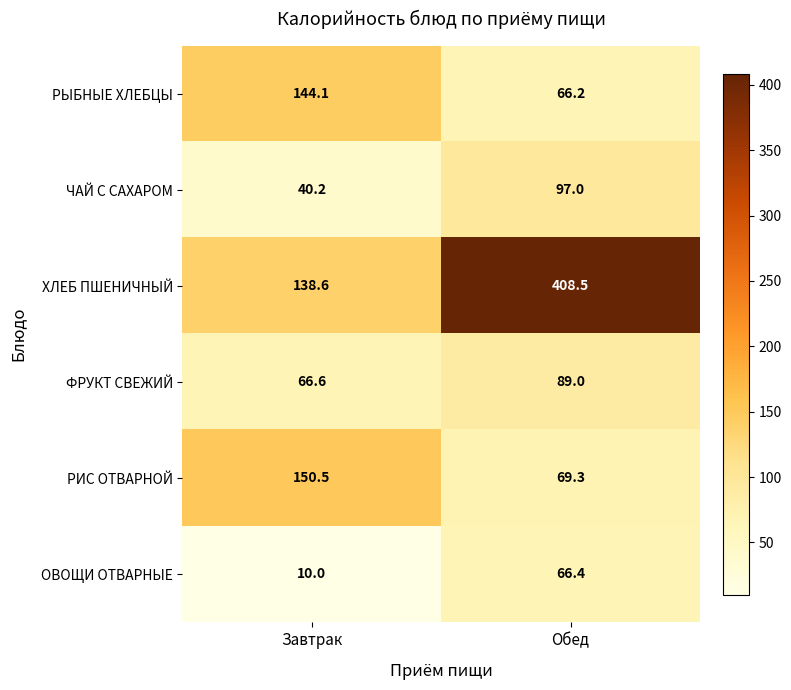

What is the average value of the ФРУКТ СВЕЖИЙ series?

77.8